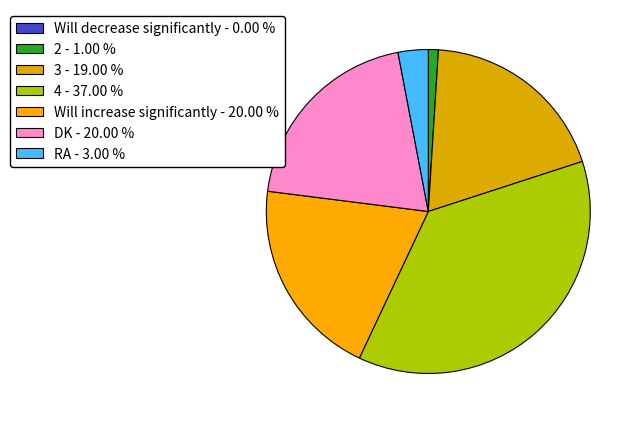

How many segments does this pie chart have?

7